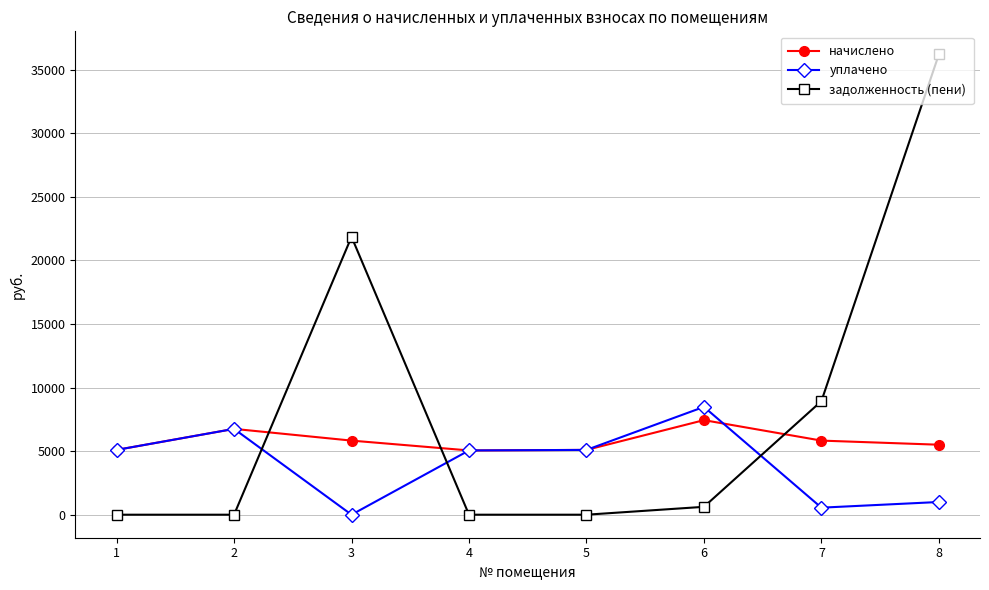

The value of задолженность (пени) at 8 is 36211.4. True or false?

True